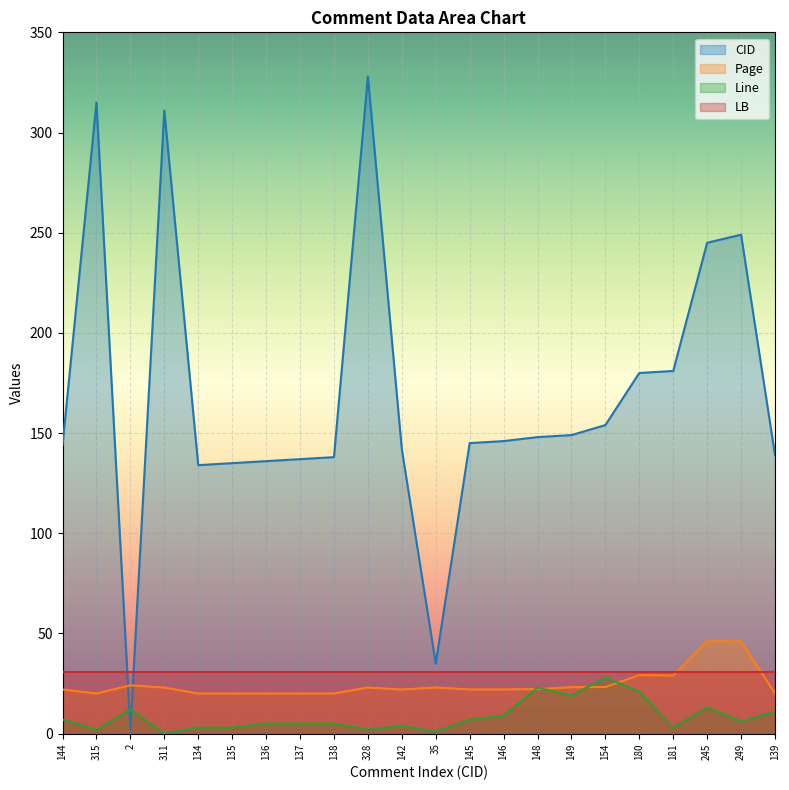

At which label does Page first exceed 22?

144